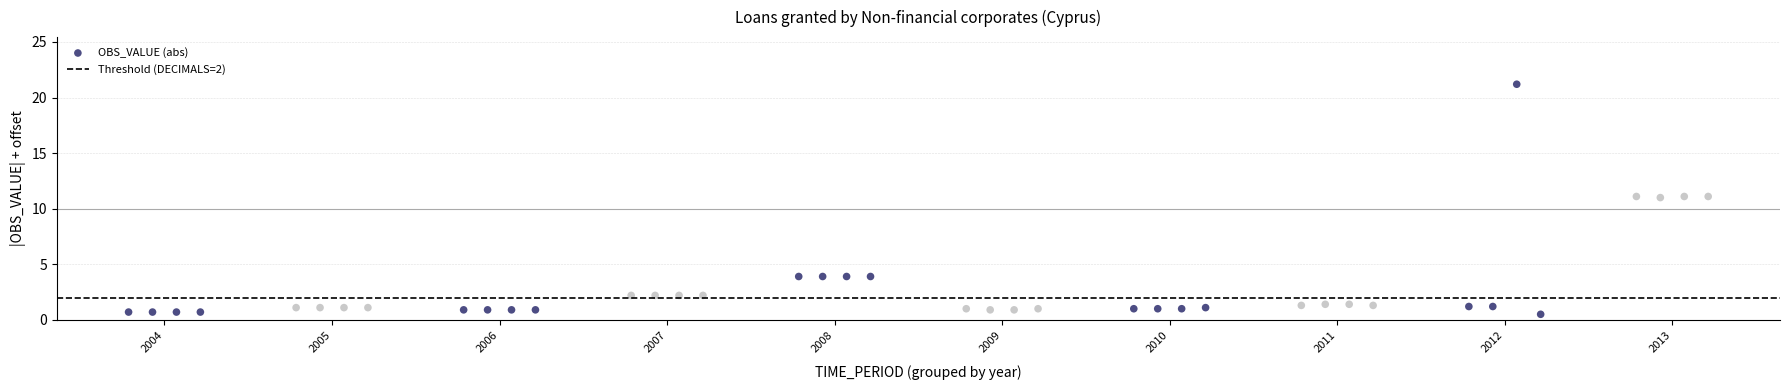

What is the range of X values (max minus min)?

66.0